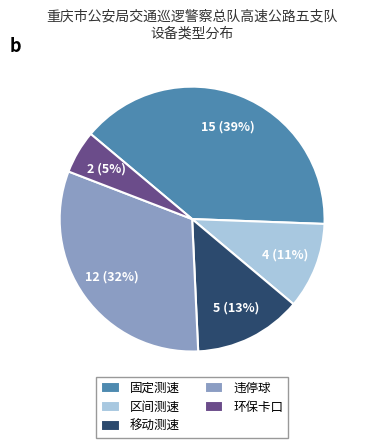

To the nearest percent, what percentage of the pie is 违停球?

32%